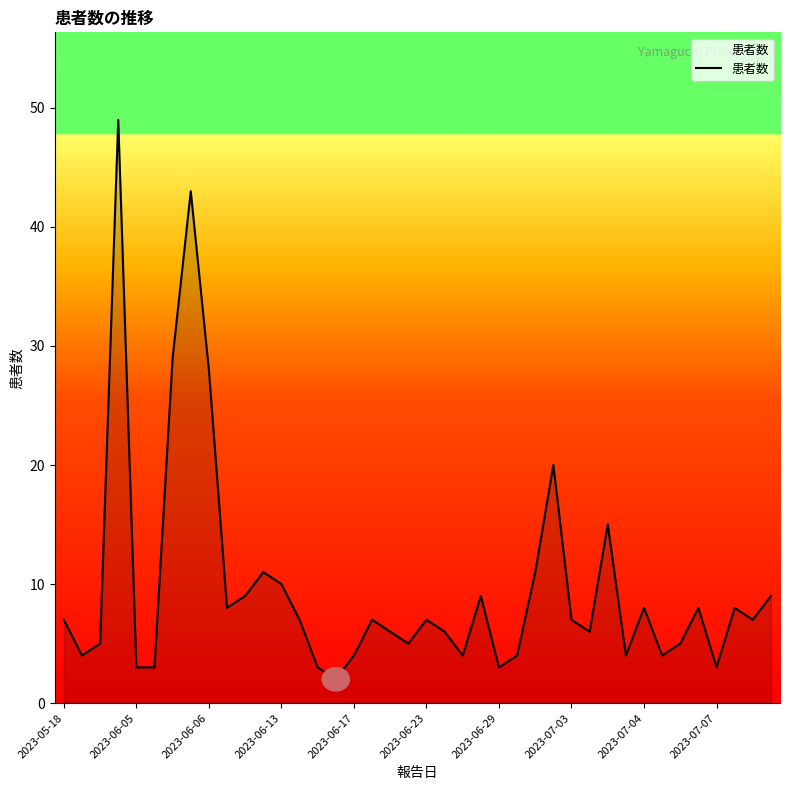

What is the average value?

10